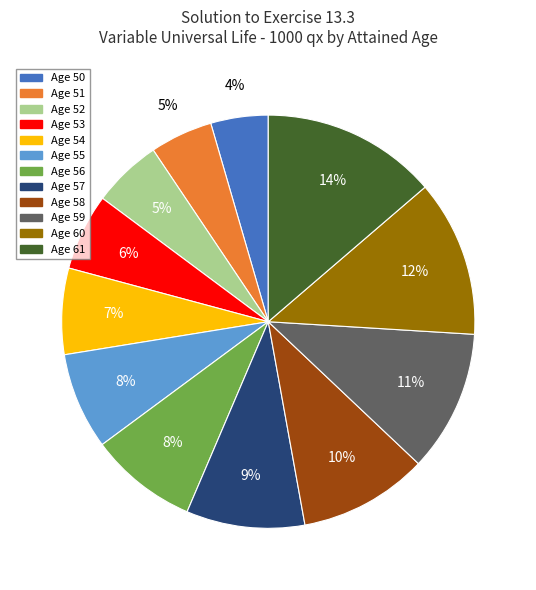

To the nearest percent, what is the average slice percentage?

8%